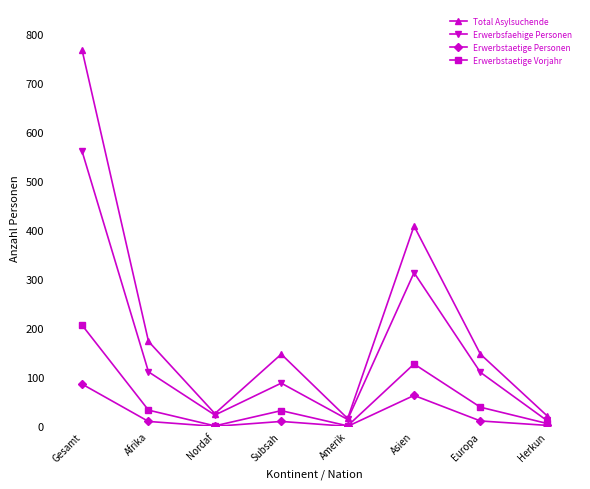

How many data points in Erwerbstaetige Personen are less than 10?

3